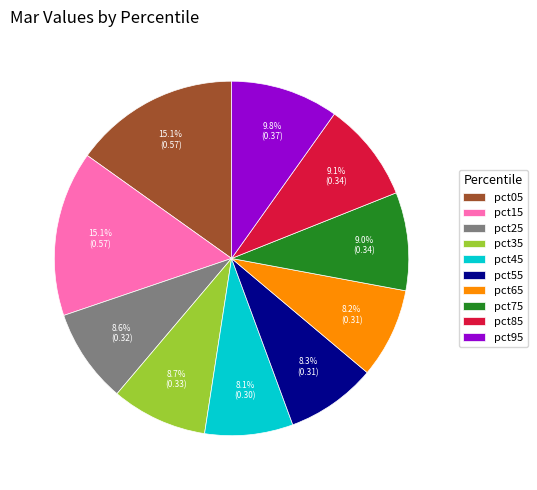

To the nearest percent, what is the difference between the pct25 and pct05 slice percentages?

7%